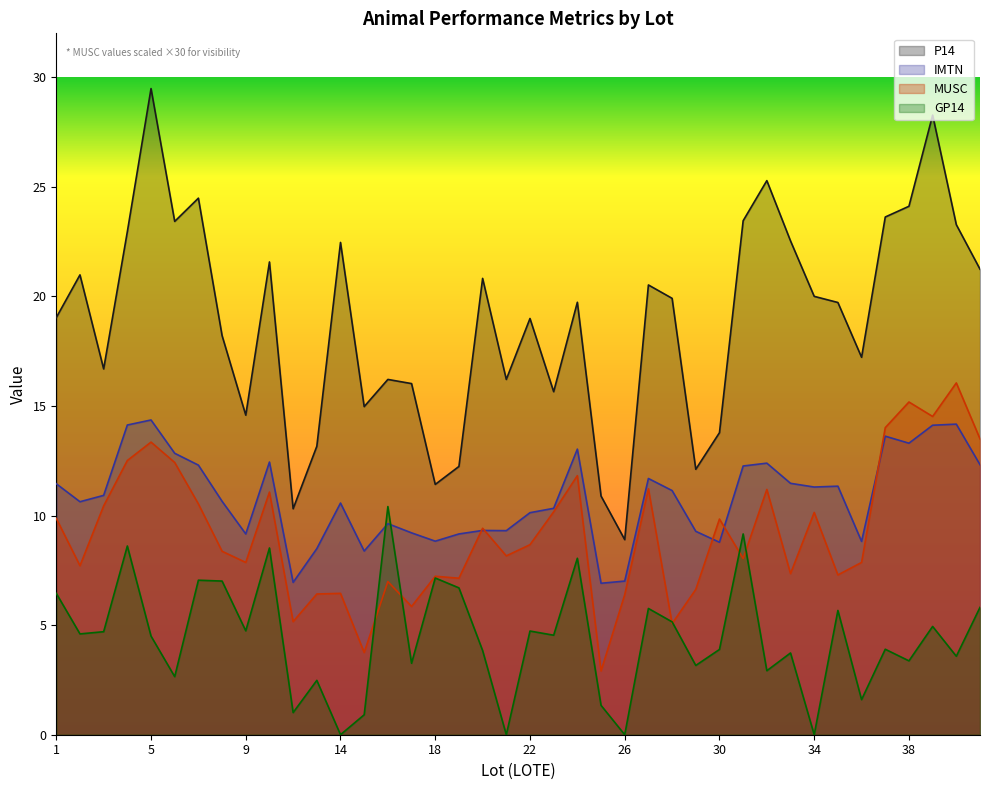

Which label corresponds to the largest value in the chart?

5